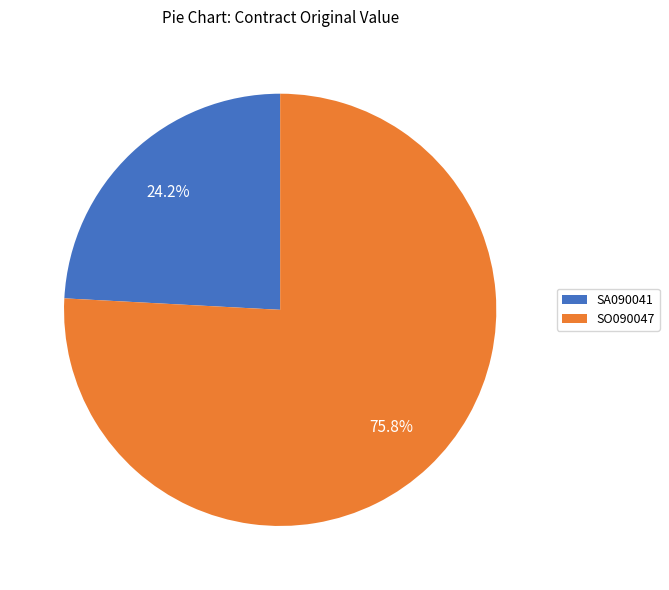

What is the largest slice in the pie chart?

SO090047